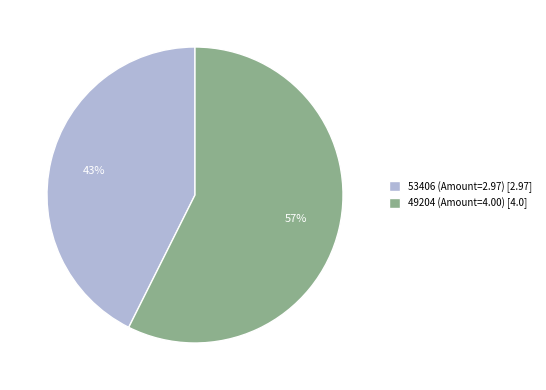

True or false: 49204 (Amount=4.00) [4.0] accounts for 57% of the total.

True